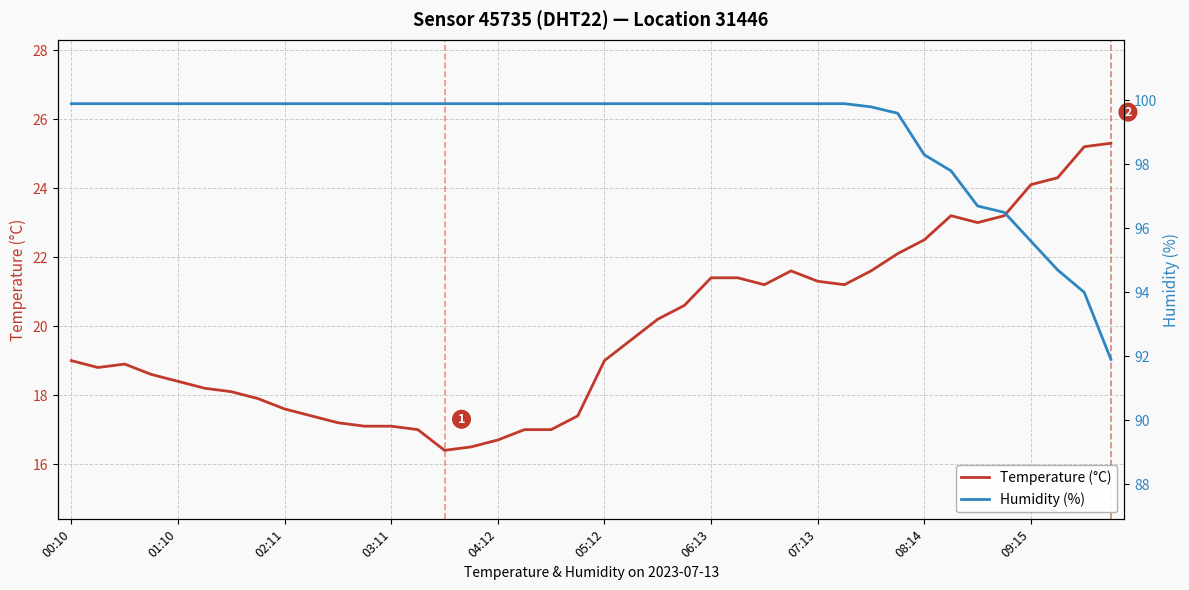

Is the value of Humidity (%) at 01:10 greater than the value of Temperature (°C) at 31?

Yes